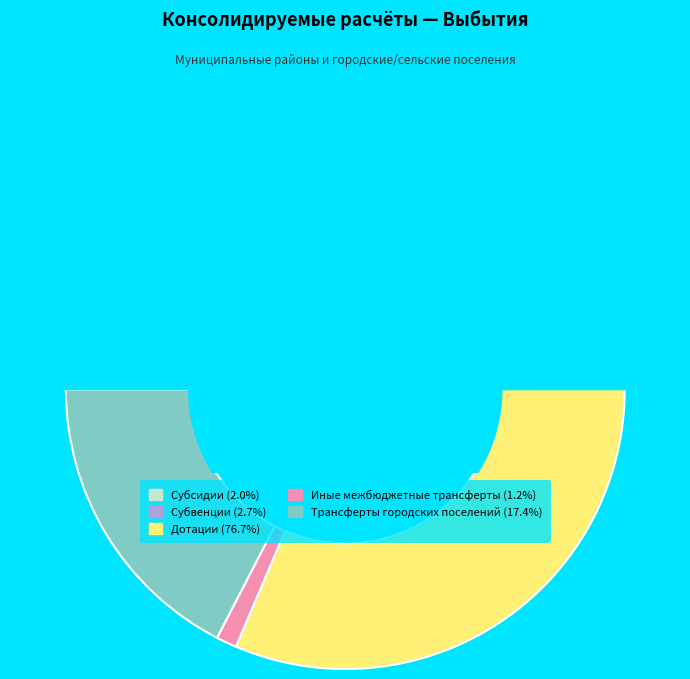

Between Дотации and Трансферты городских поселений, which is larger?

Дотации